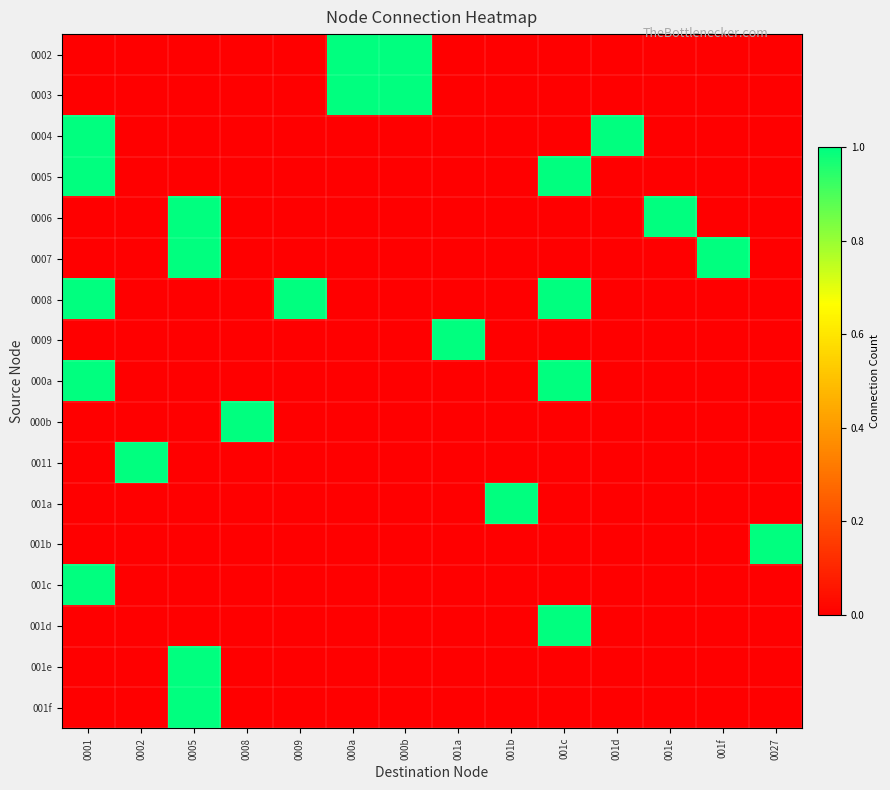

Count the number of categories in the chart.

14